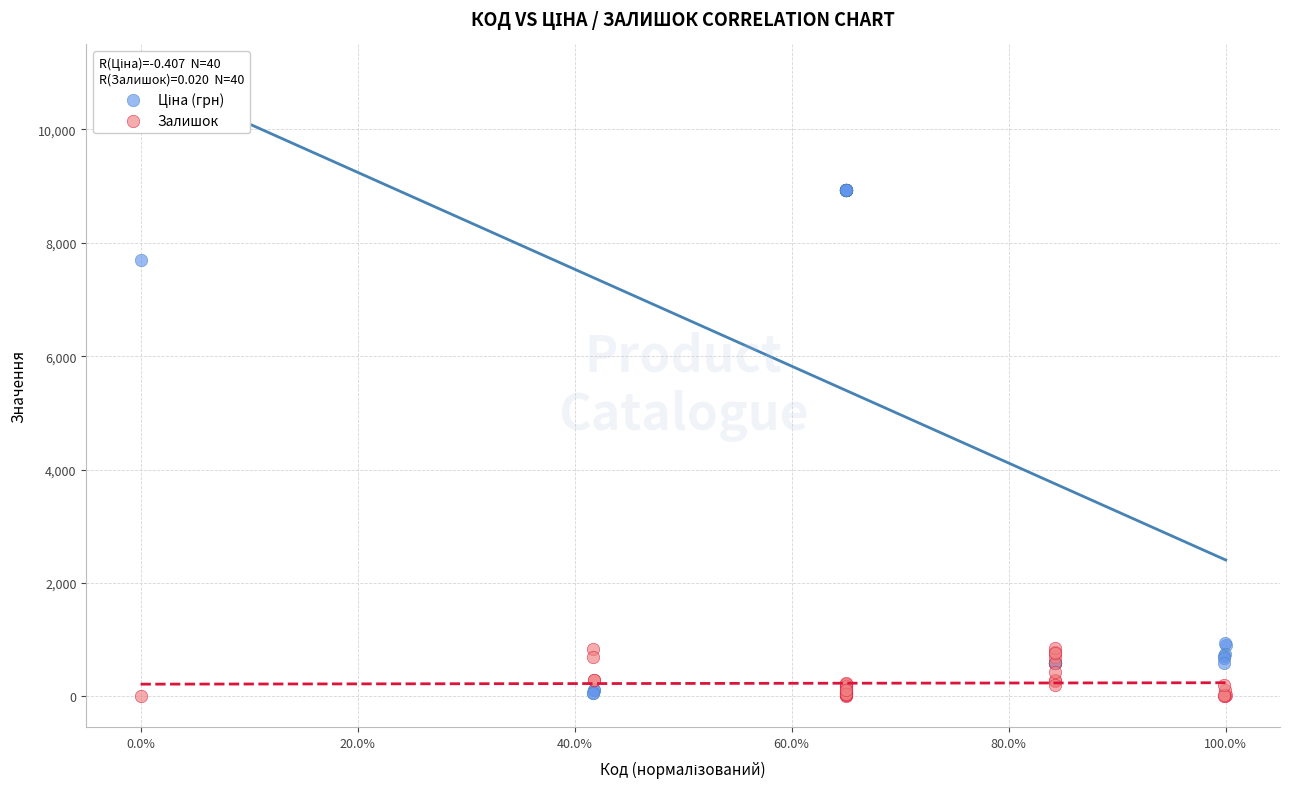

What is the X range (max minus min) for the scatter plot?

1.0